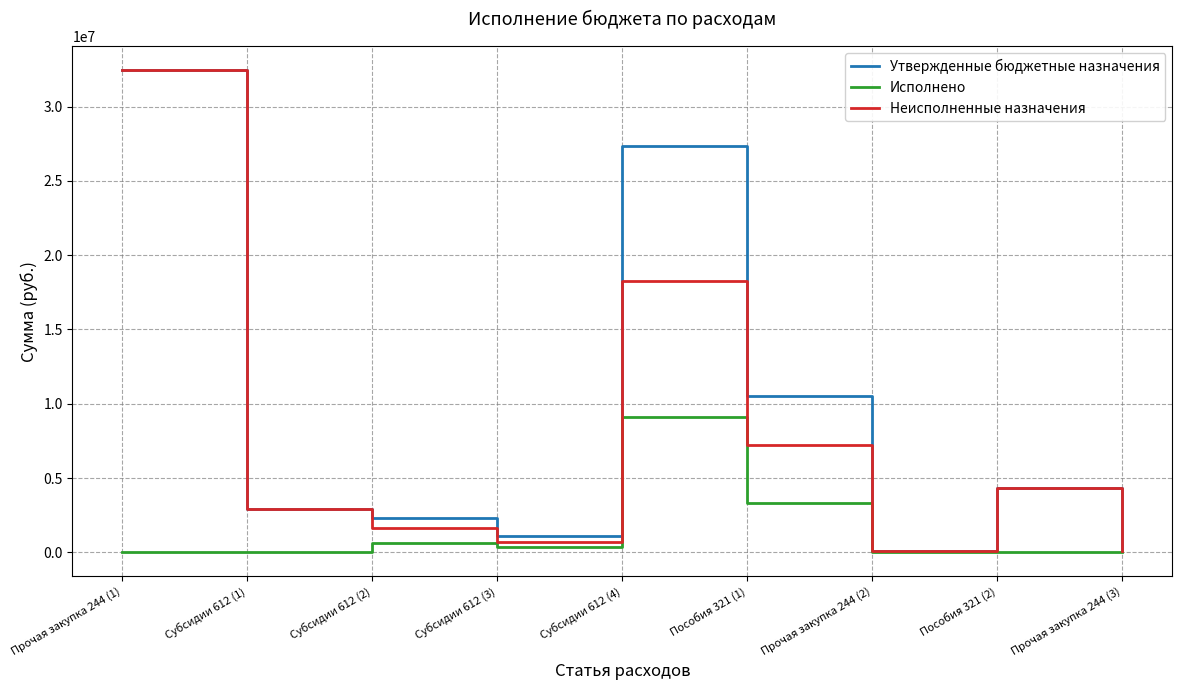

What is the difference between the highest and lowest values at Прочая закупка 244 (3)?

118806.7